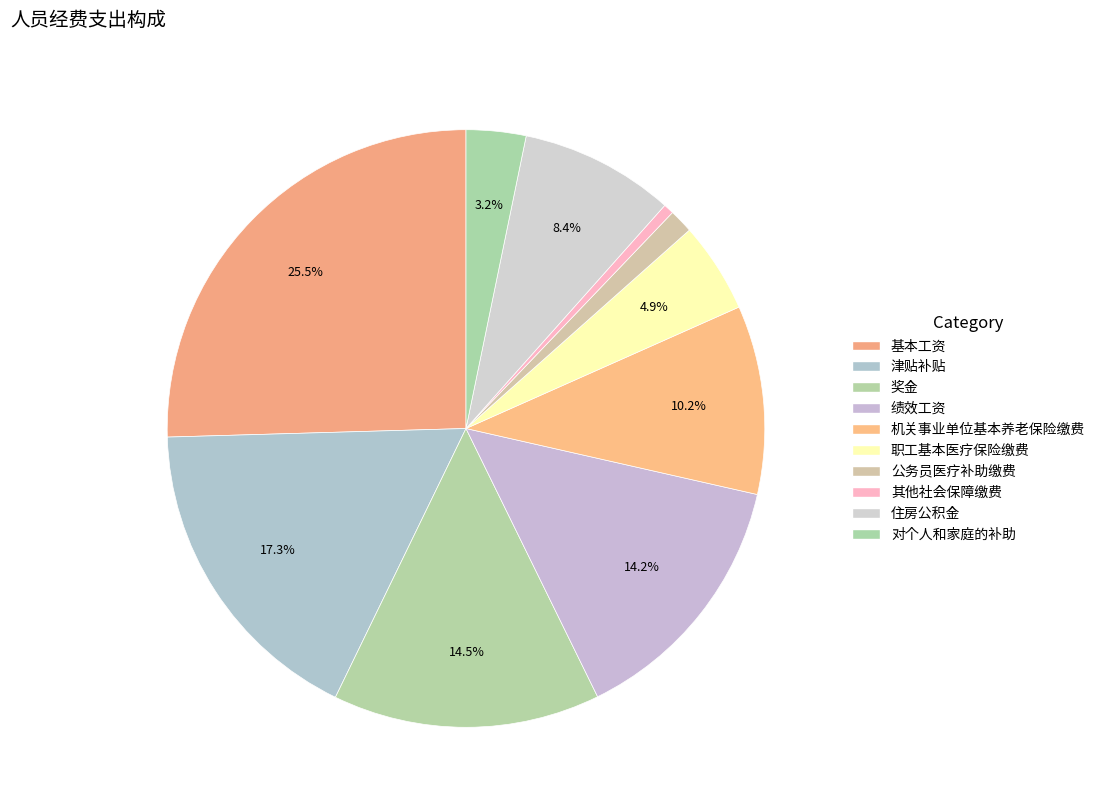

To the nearest percent, what is the difference between the 奖金 and 住房公积金 slice percentages?

6%